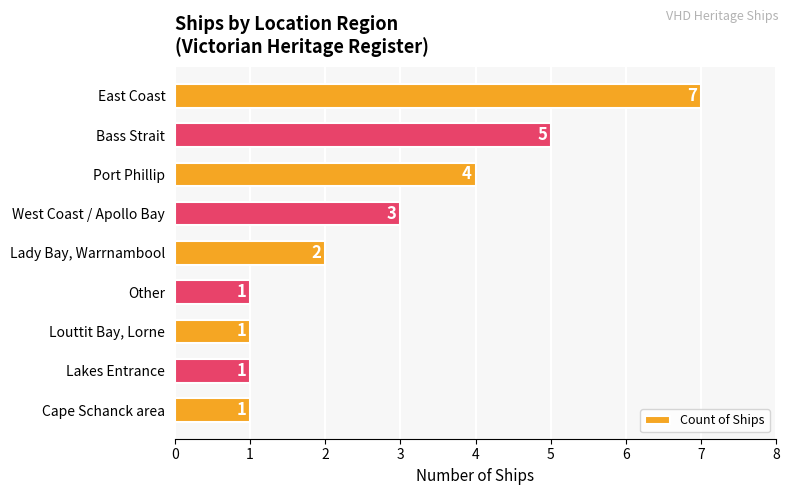

The value at Louttit Bay, Lorne is 2. True or false?

False